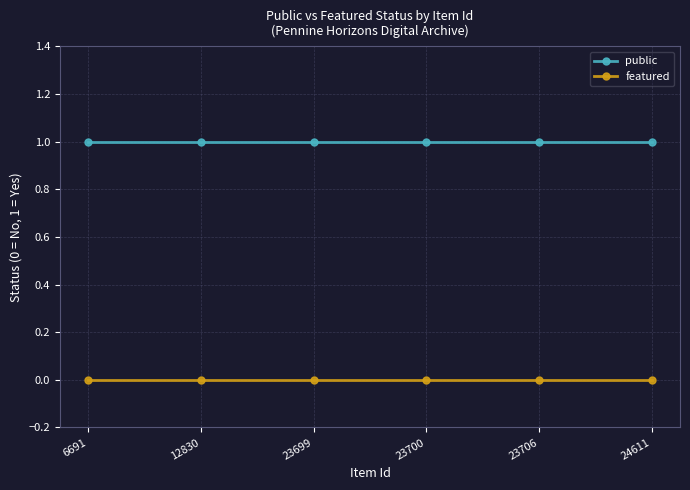

True or false: featured has a value of 0 at 23700.

True